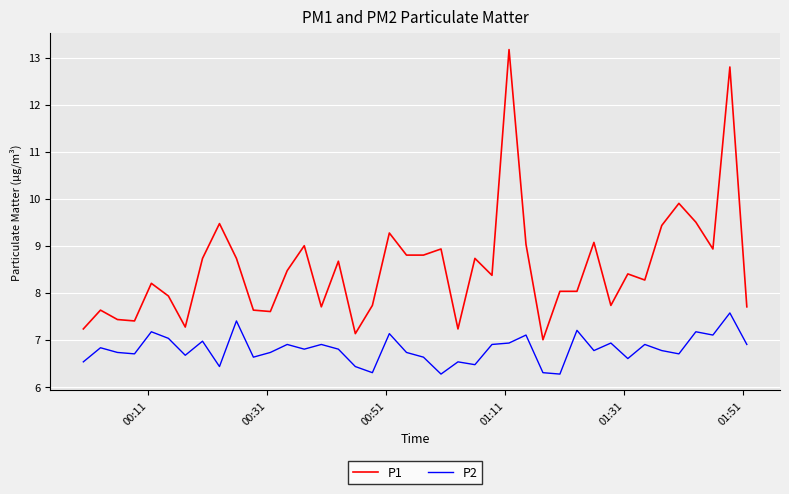

True or false: P2 and P1 cross at least once.

False